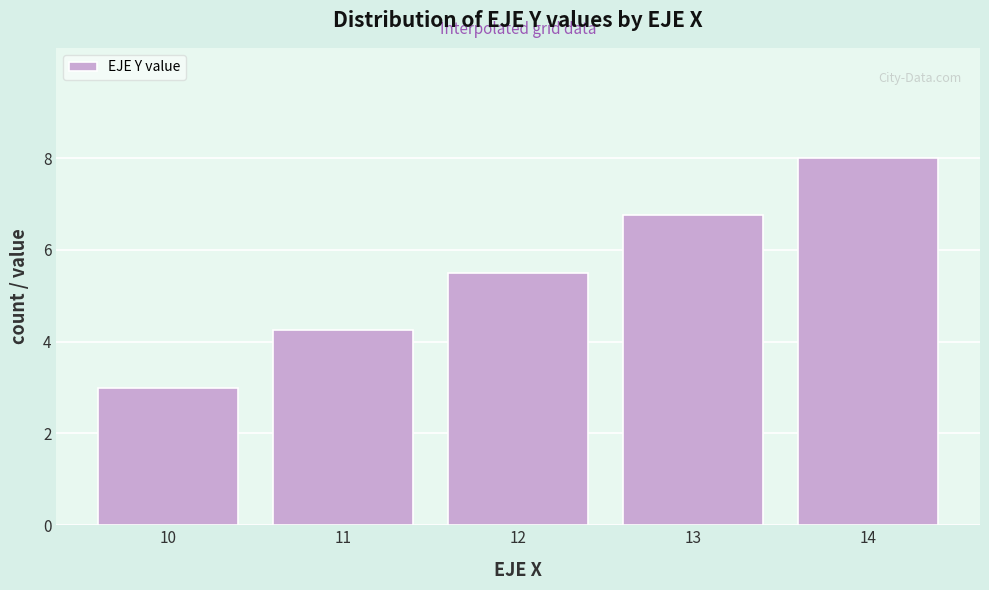

Which has a higher value, 10 or 13?

13